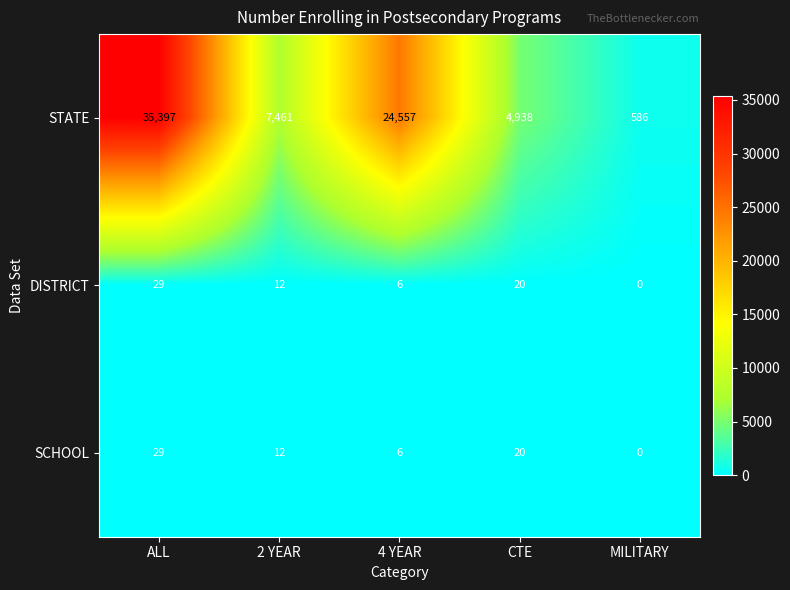

At which label does DISTRICT first exceed 12?

ALL